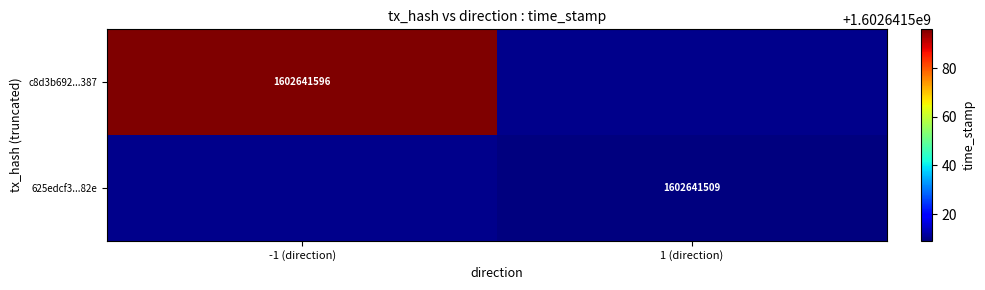

Between 0 and 1, which series saw the biggest shift?

c8d3b692a7ddeeac3e444e4087f27d46c93d387